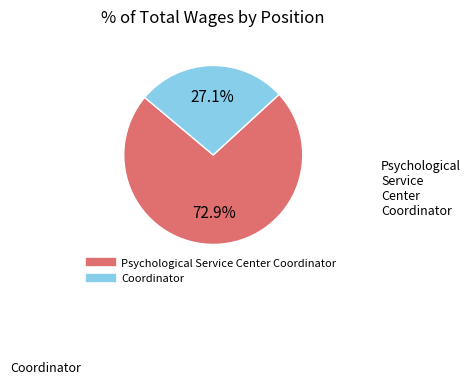

How many segments does this pie chart have?

2